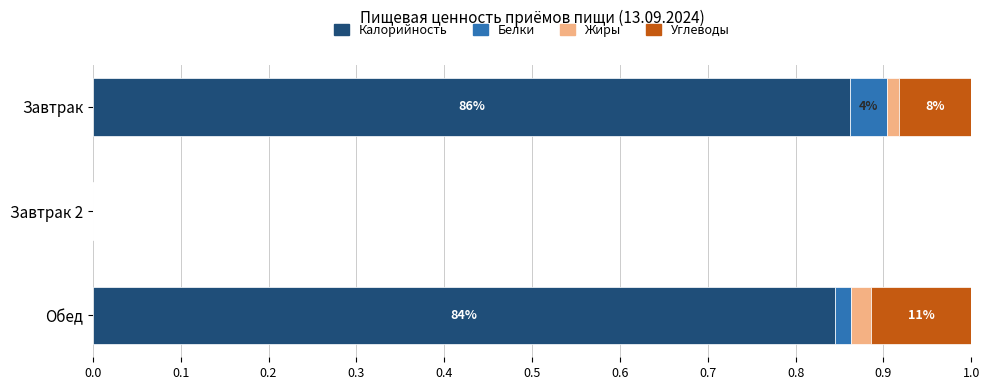

How many distinct data groups are displayed?

4